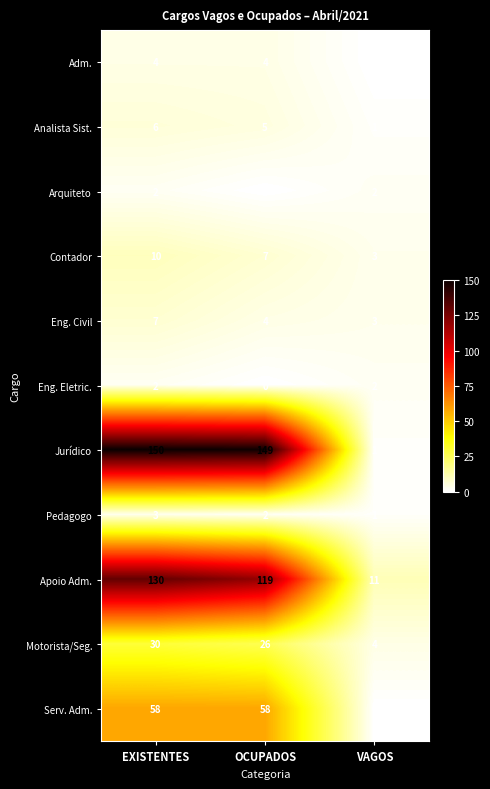

What is the maximum value shown in the chart?

150